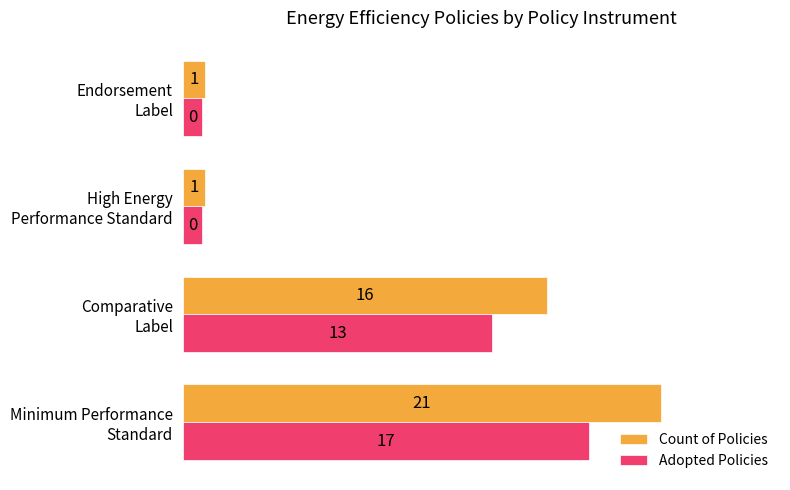

List the series in order of their overall mean, lowest first.

Adopted Policies, Count of Policies